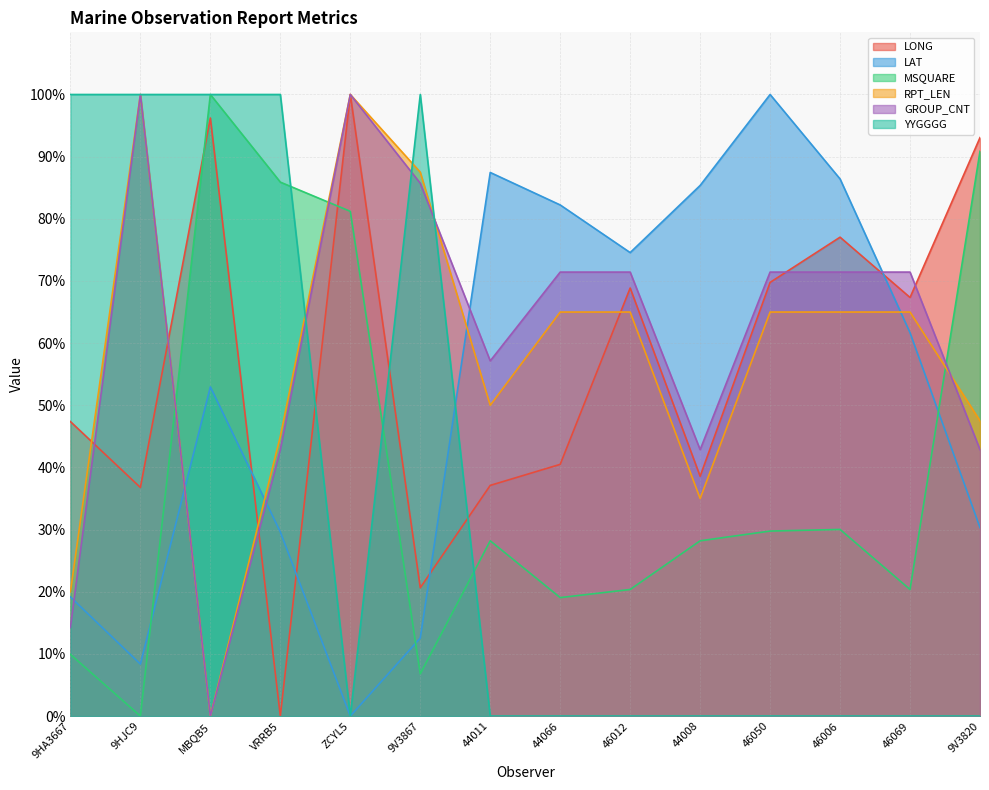

At which label is MSQUARE closest to 50?

46006